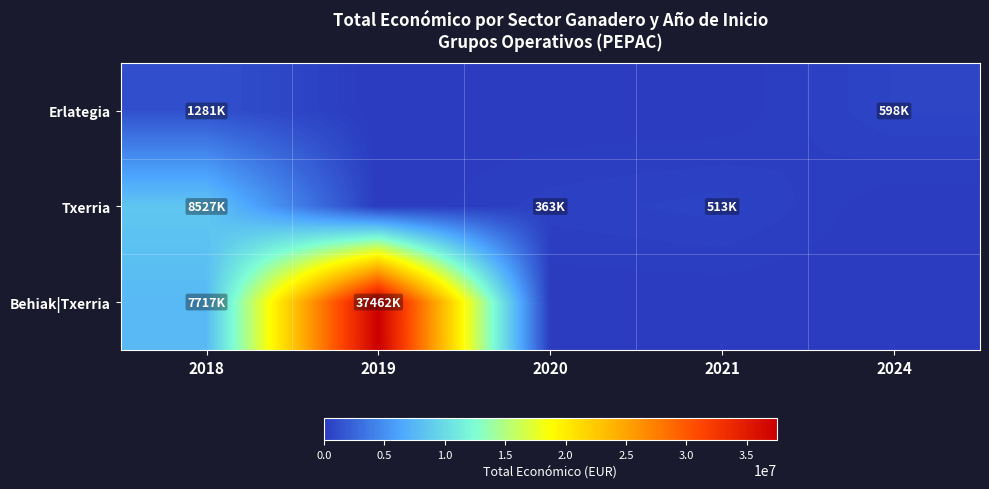

What is the total value across all series at 2020?

363424